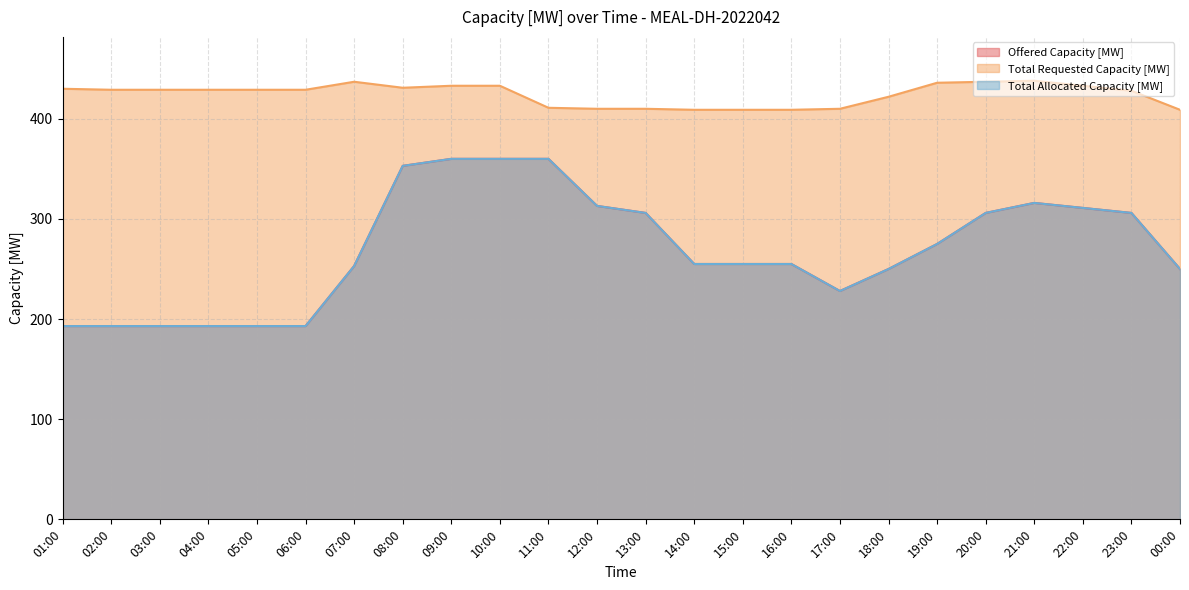

At which label does Total Allocated Capacity [MW] reach its peak?

09:00